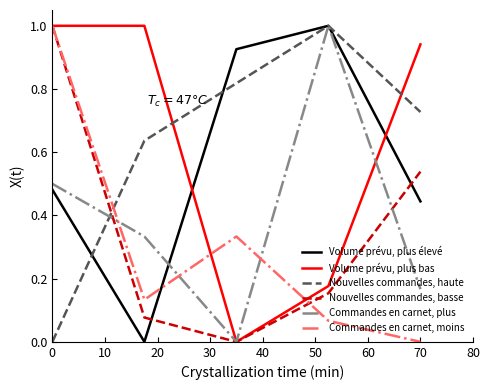

True or false: Volume prévu, plus bas and Nouvelles commandes, haute intersect in this chart.

True